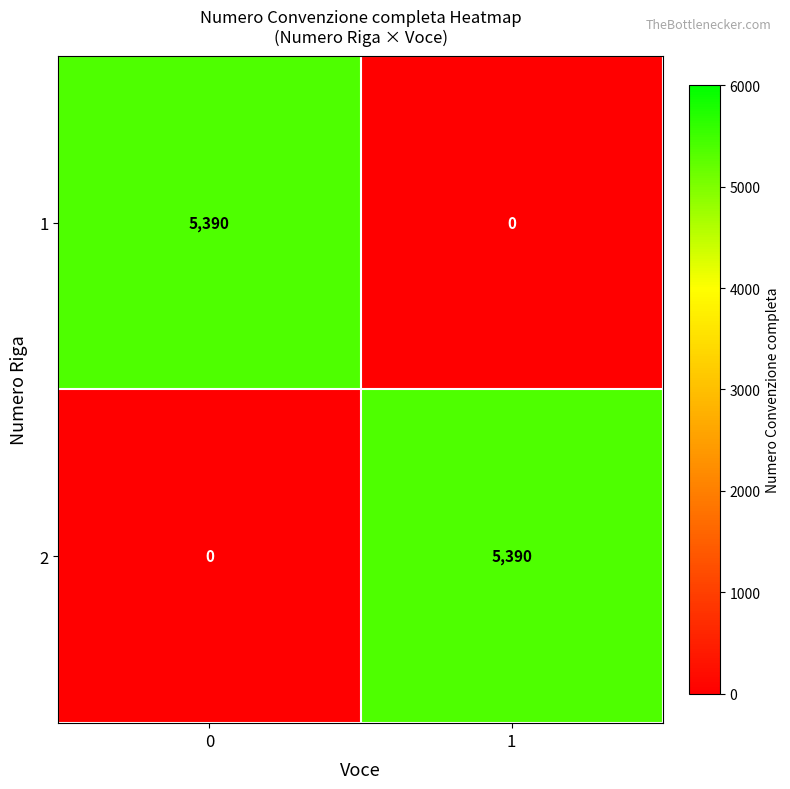

How many data points does each series have?

2